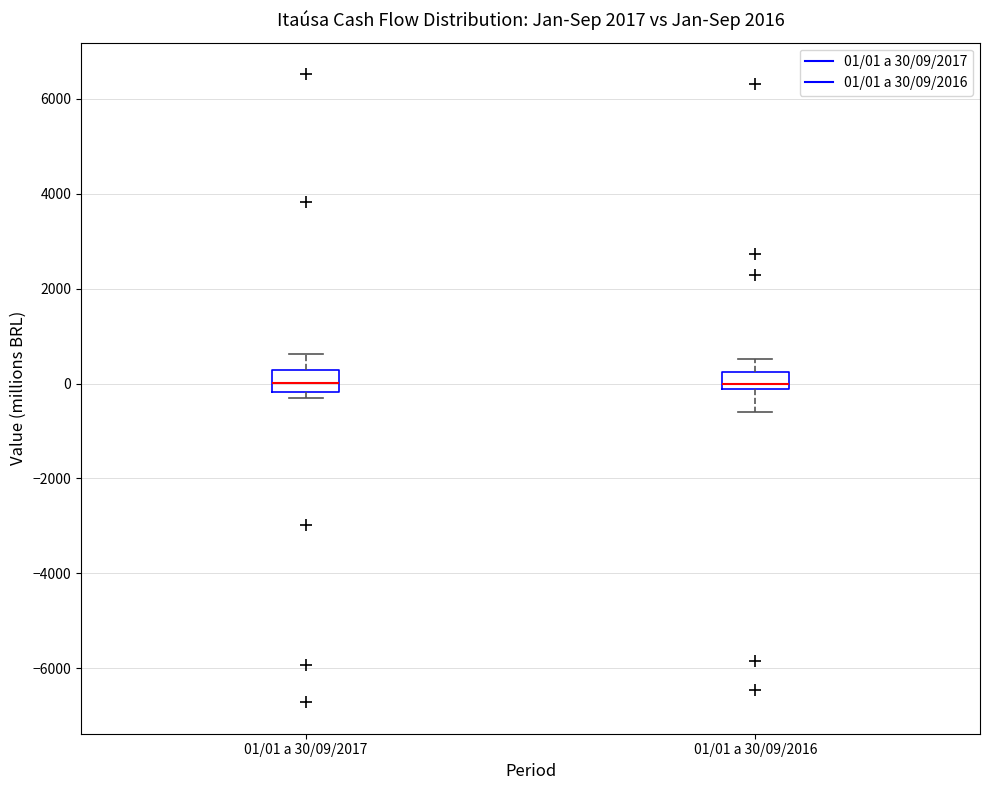

Where is the upper edge of the box for 01/01 a 30/09/2016 on the y-axis? The values are not printed on the chart, so give them approximately, as read against the axis.

200